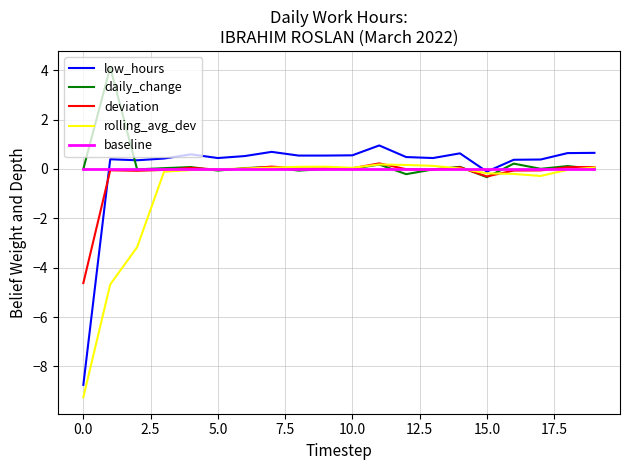

What is the greatest value displayed?

4.1